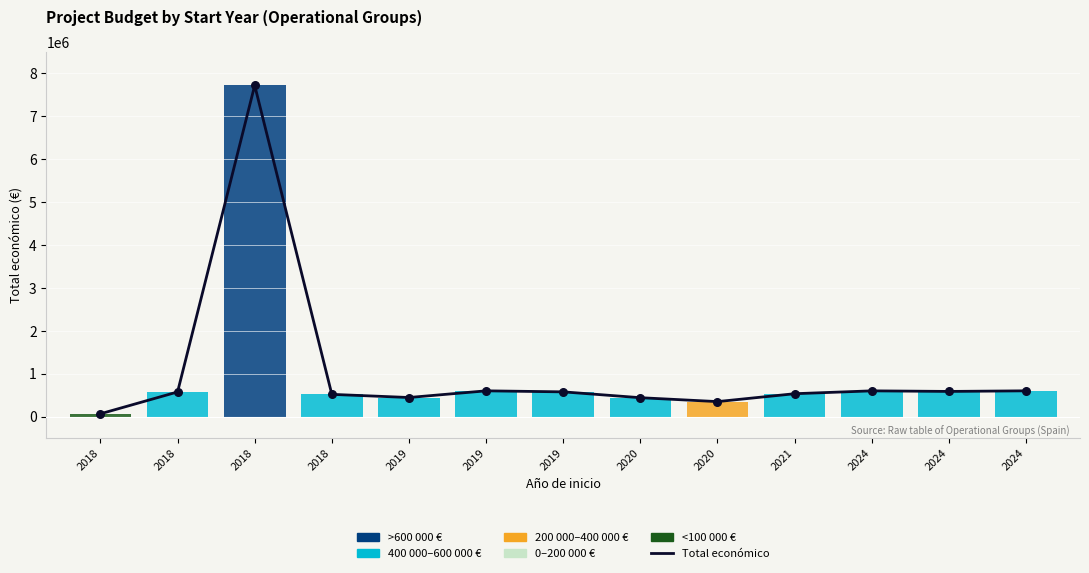

Does the chart have visible grid lines?

Yes